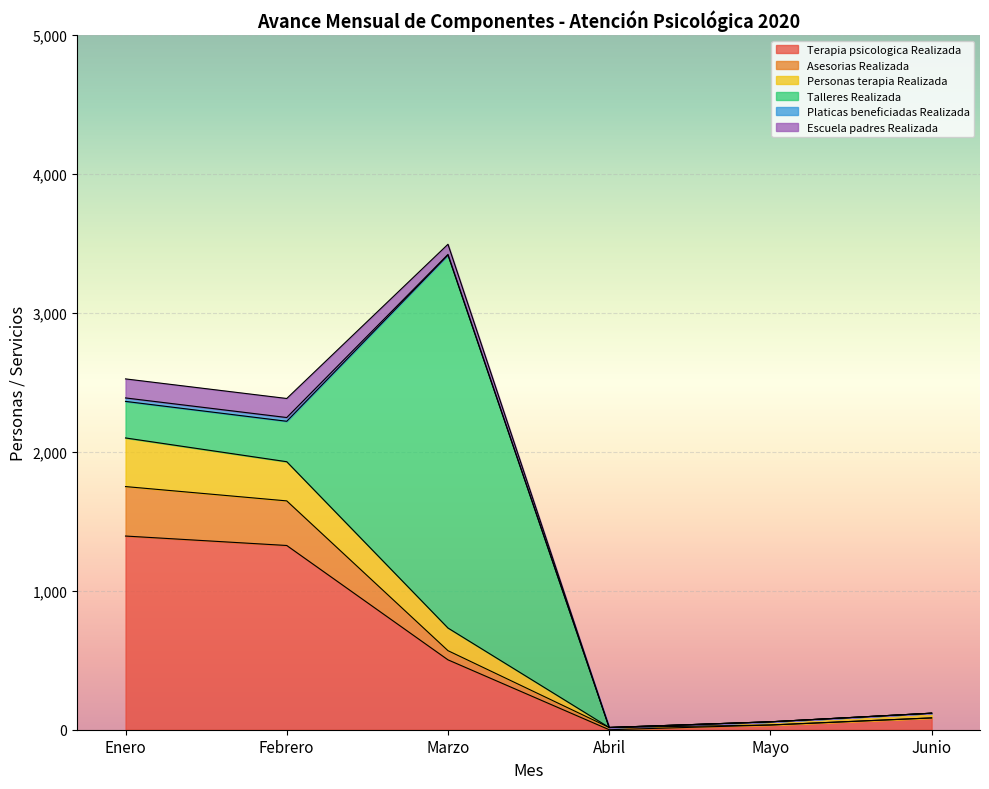

What is the total value across all series at Mayo?

57